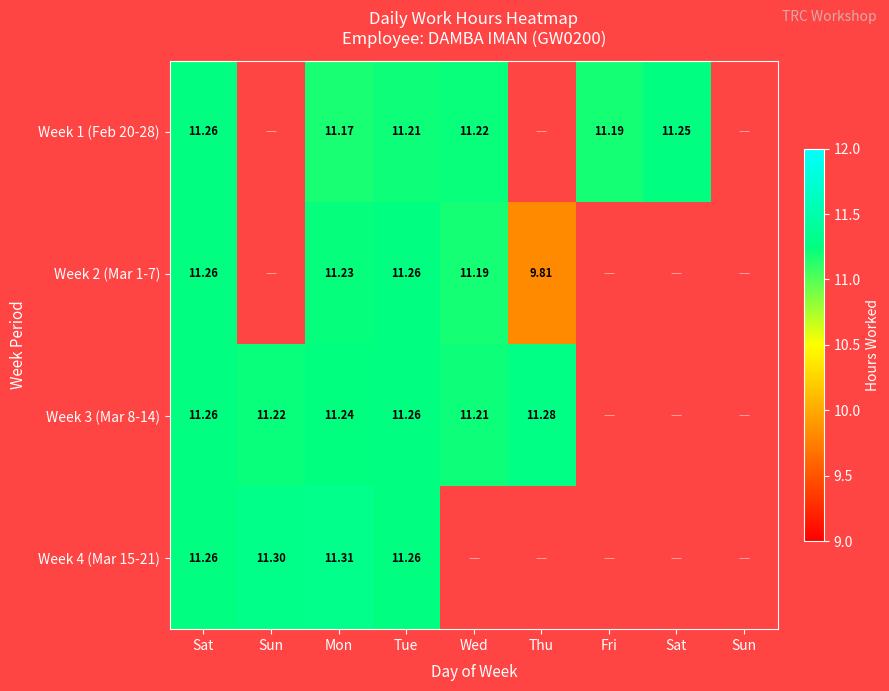

Read the Week 1 (Feb 20-28) value at Mon.

11.2